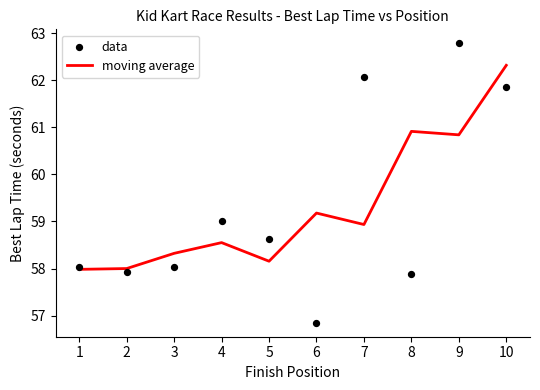

Which series has the largest total across all categories?

moving average